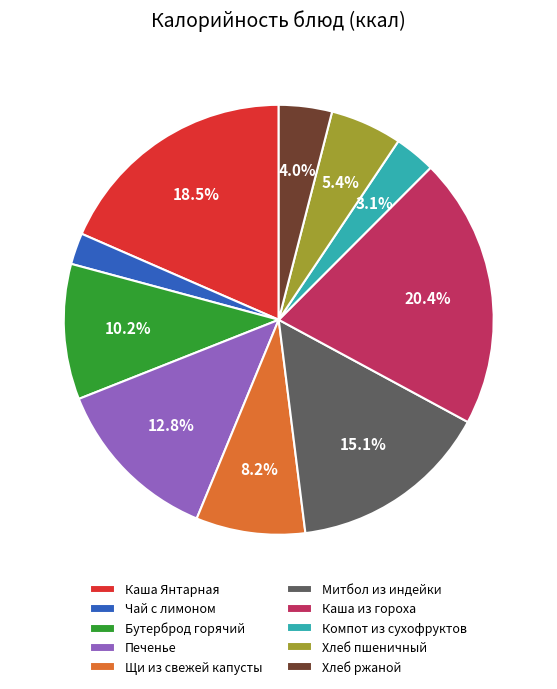

To the nearest percent, what is the combined percentage of Щи из свежей капусты and Бутерброд горячий?

18%